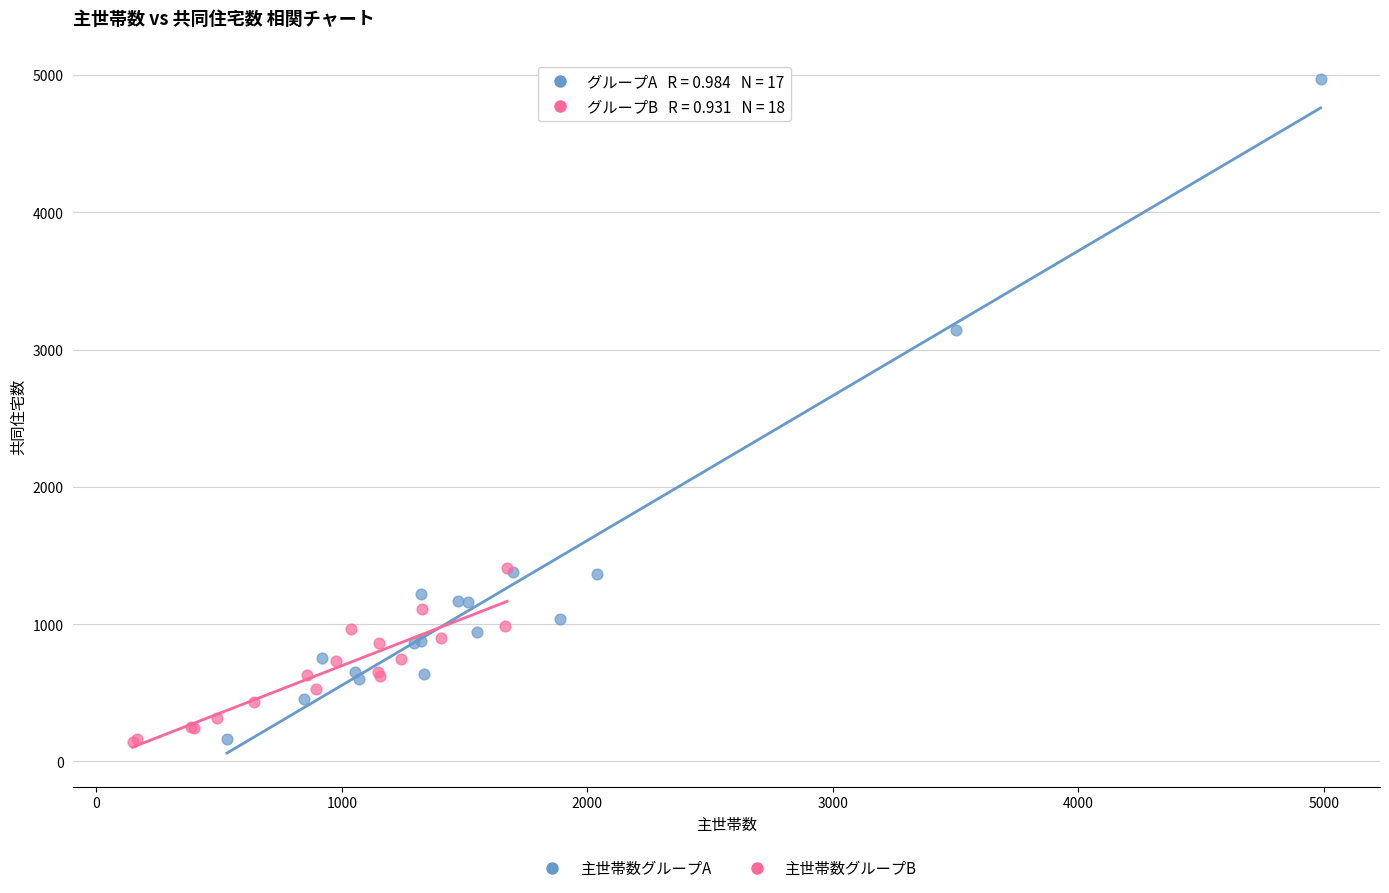

Which series contains the highest Y value?

主世帯数グループA